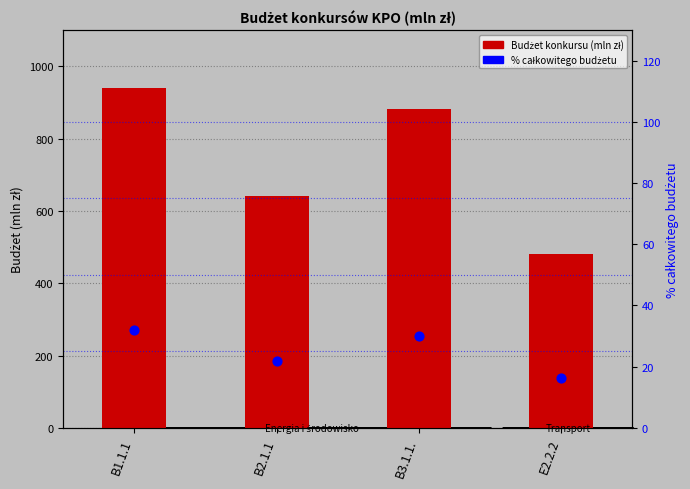

At which category is the sum across all series the highest?

B1.1.1